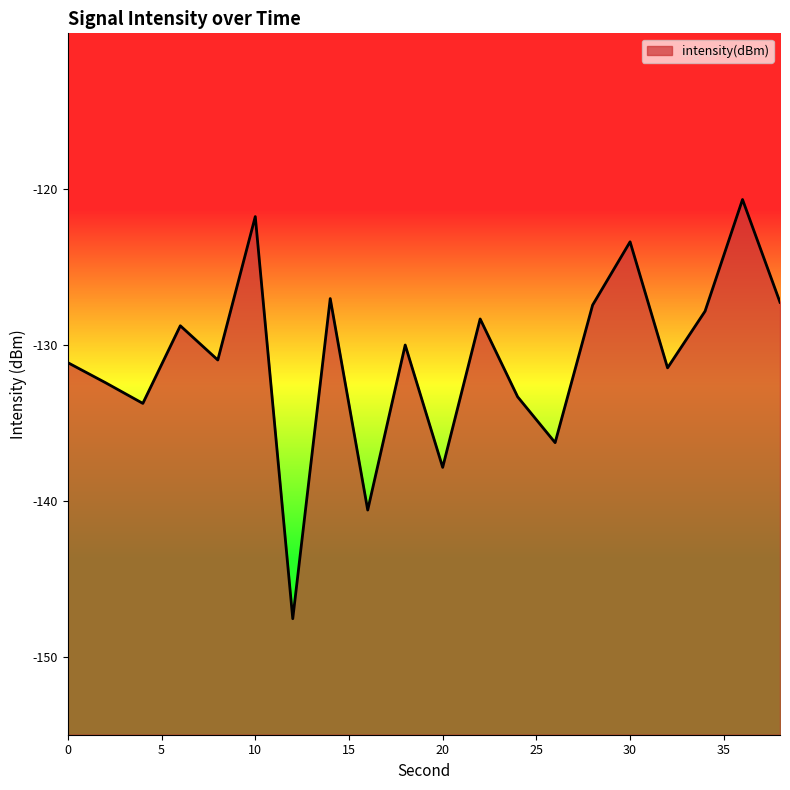

At which category does the data reach its first local peak?

6